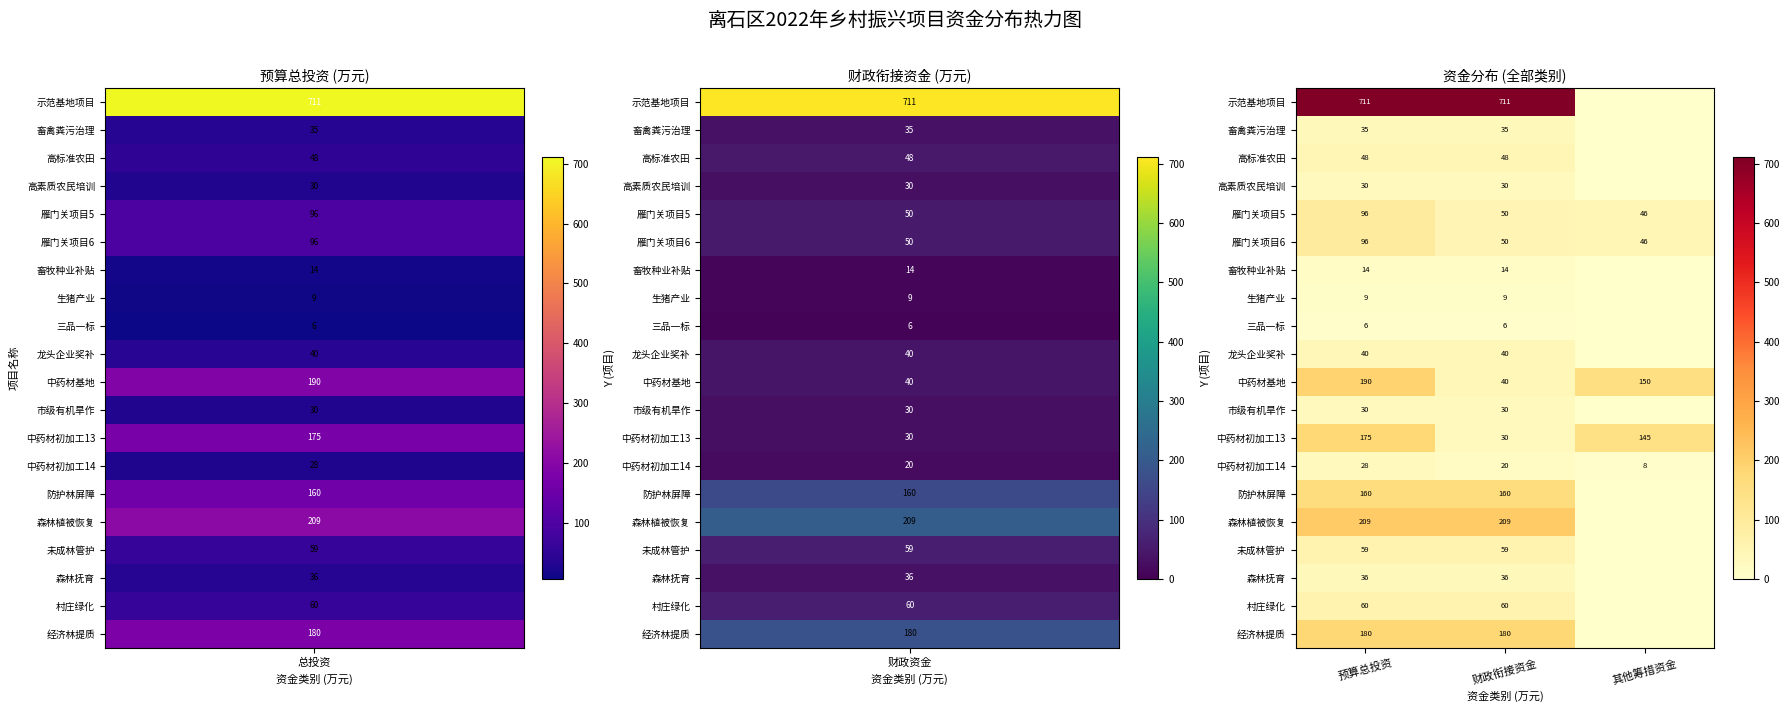

What is the sum of the 三品一标 values at 财政衔接资金 and 预算总投资?

12